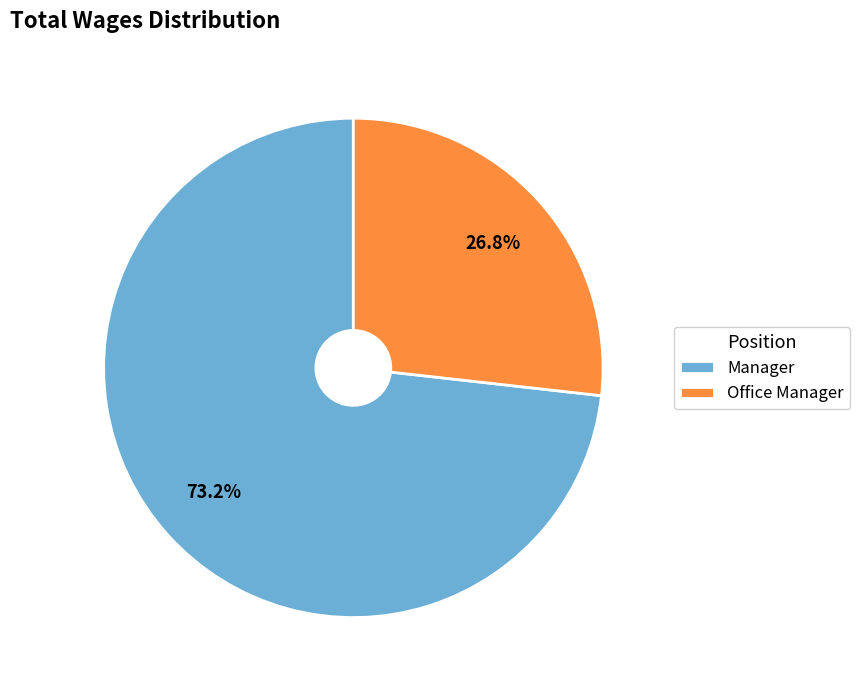

Approximately how many times larger is the value at Office Manager compared to Manager?

0.4